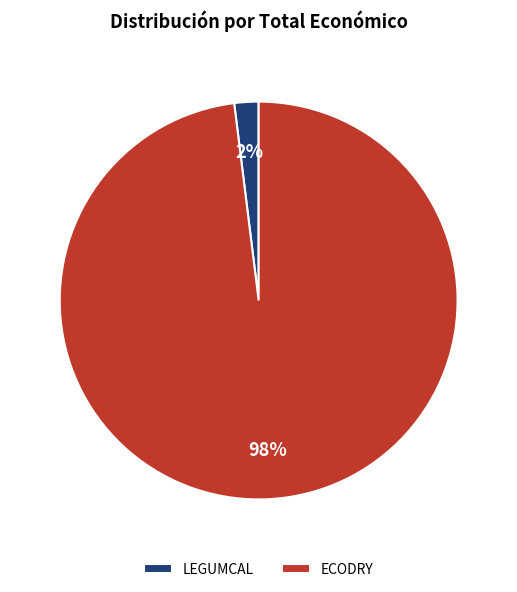

To the nearest percent, what is the combined percentage of ECODRY and LEGUMCAL?

100%